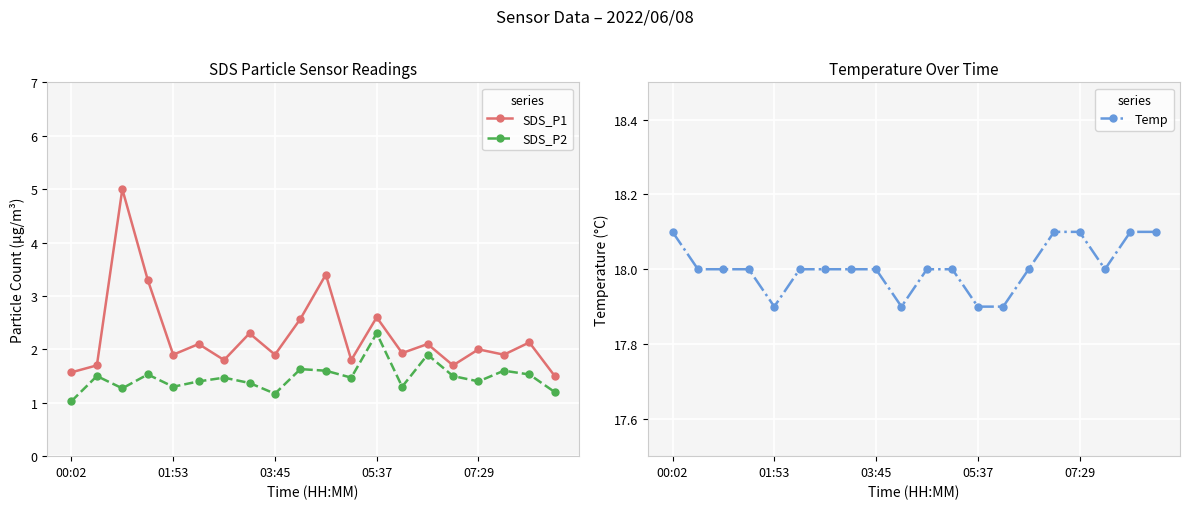

True or false: SDS_P1 has a value of 2.1 at 18.

True